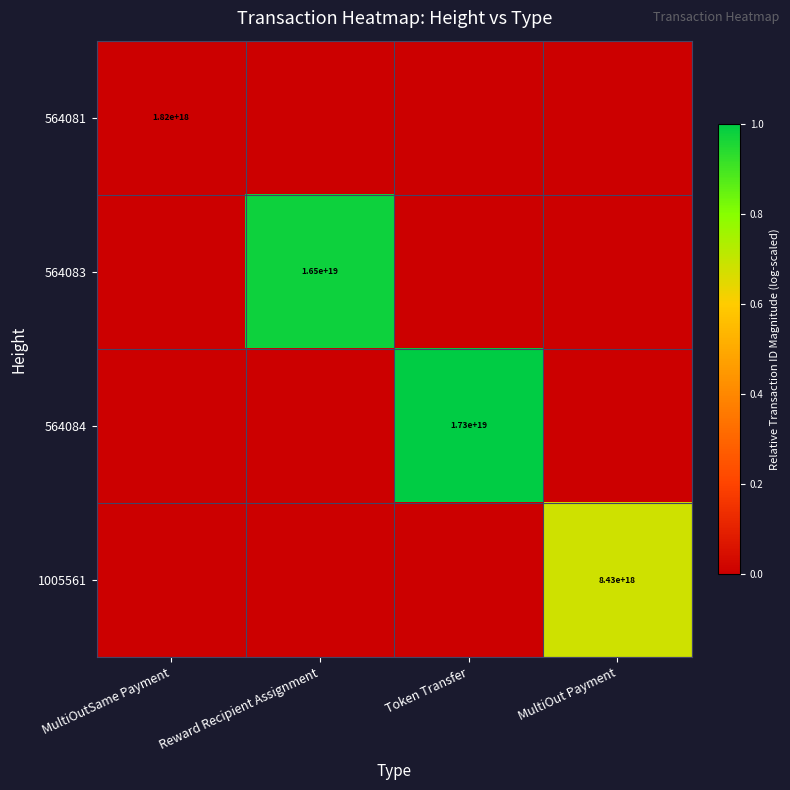

True or false: 1005561 has a value of 8430000000000000000 at MultiOut Payment.

True